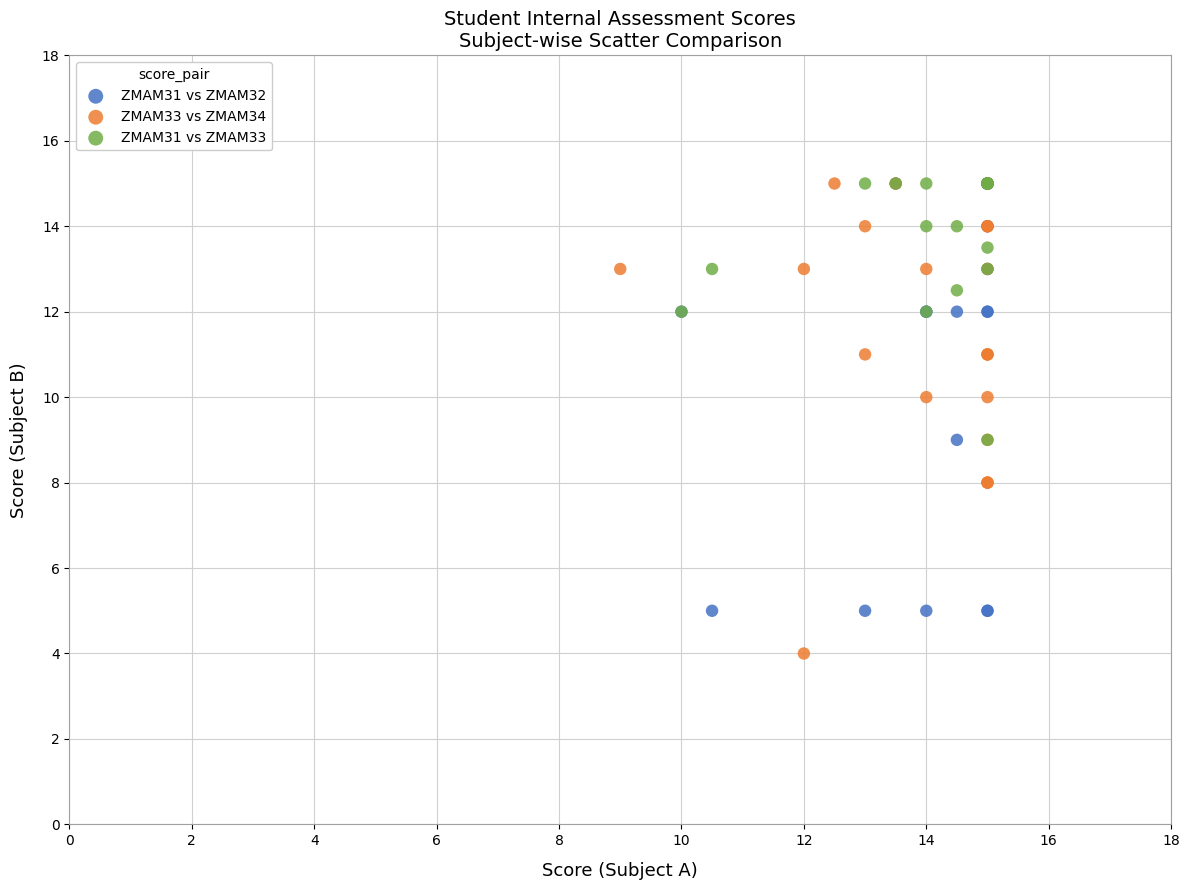

Which series reaches the minimum Y coordinate?

ZMAM33 vs ZMAM34